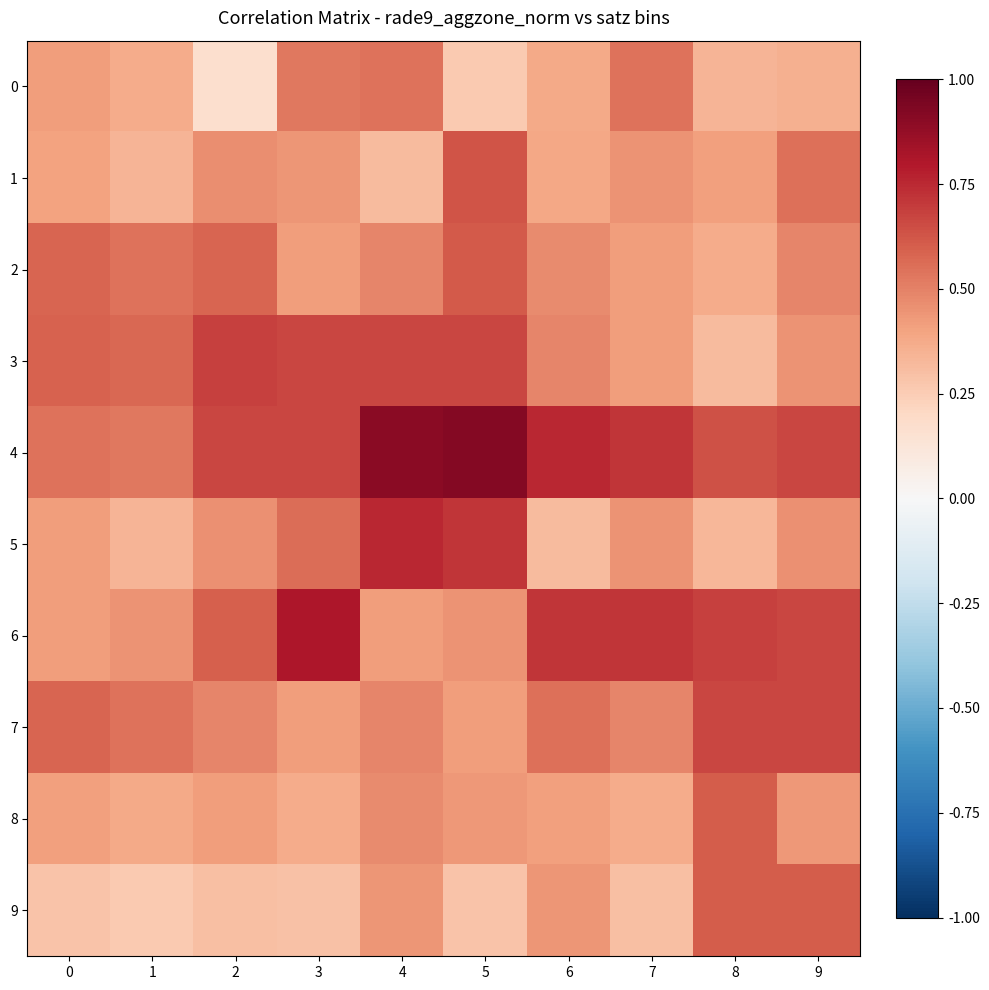

Which series has the largest range (max minus min)?

5